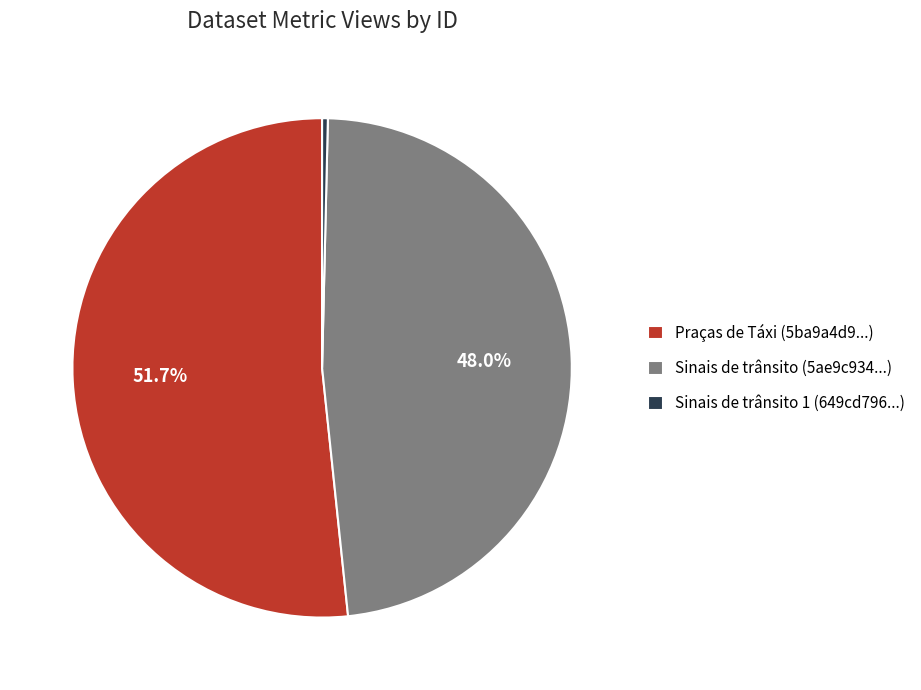

Do Sinais de trânsito (5ae9c934...) and Praças de Táxi (5ba9a4d9...) together represent more than half of the pie?

Yes